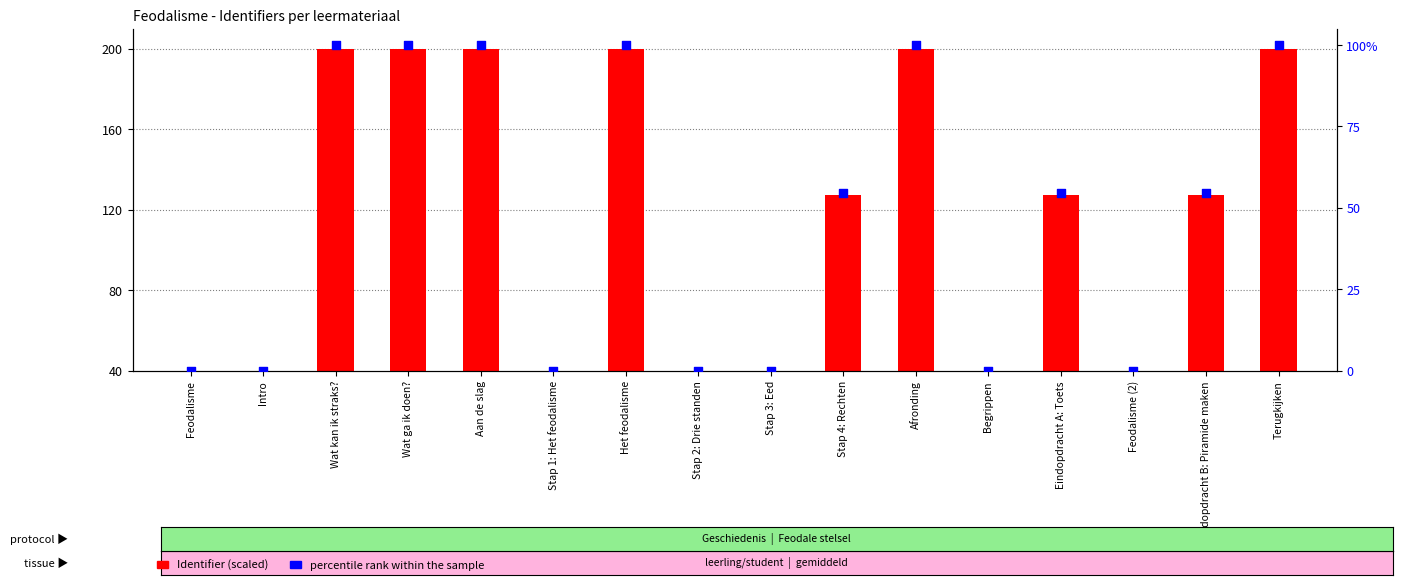

At how many categories does at least one series exceed 94?

9